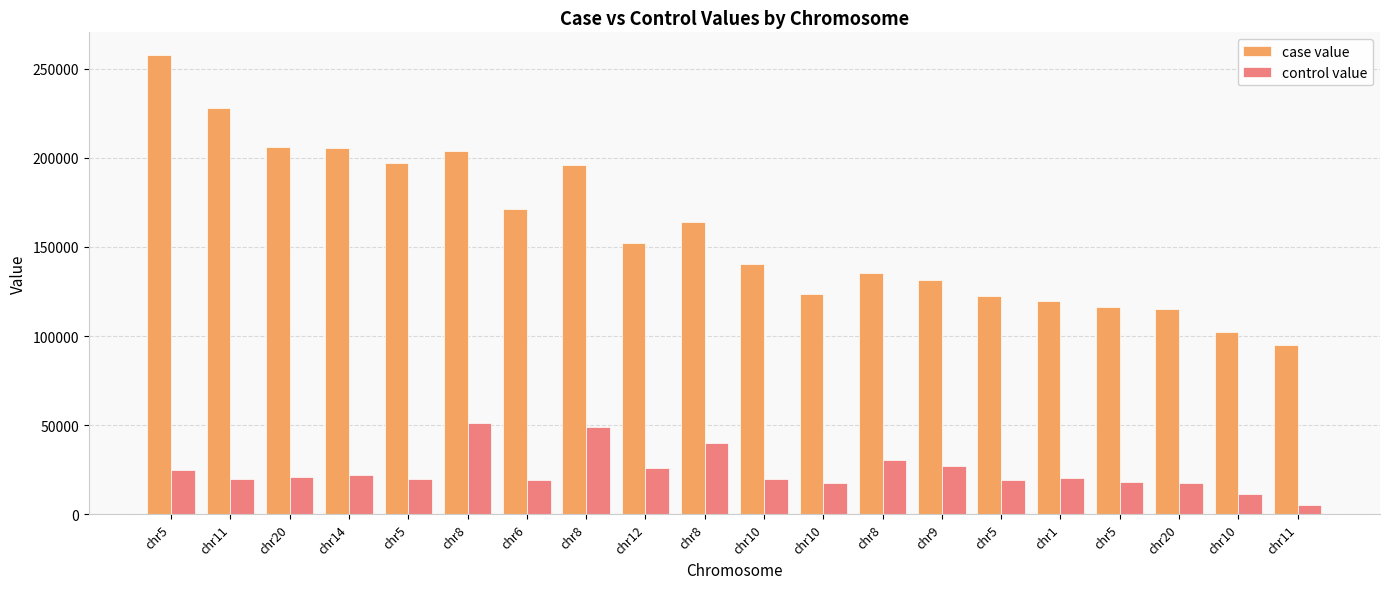

Reading left to right, transcribe all the data shown in this chart.

case value: chr5=257447.0	chr11=228002.2	chr20=206246.7	chr14=205560.3	chr5=196981.3	chr8=203930.7	chr6=171482.8	chr8=196170.4	chr12=152131.4	chr8=163950.0	chr10=140402.8	chr10=123679.0	chr8=135632.5	chr9=131259.1	chr5=122490.8	chr1=119552.3	chr5=116036.2	chr20=115436.5	chr10=102276.7	chr11=94728.7
control value: chr5=24681.3	chr11=19606.0	chr20=21060.5	chr14=22106.1	chr5=20008.1	chr8=51460.7	chr6=19452.0	chr8=48983.0	chr12=26027.6	chr8=40226.8	chr10=19869.9	chr10=17332.8	chr8=30741.9	chr9=27150.0	chr5=19479.2	chr1=20414.8	chr5=17924.1	chr20=17636.1	chr10=11268.5	chr11=5238.1